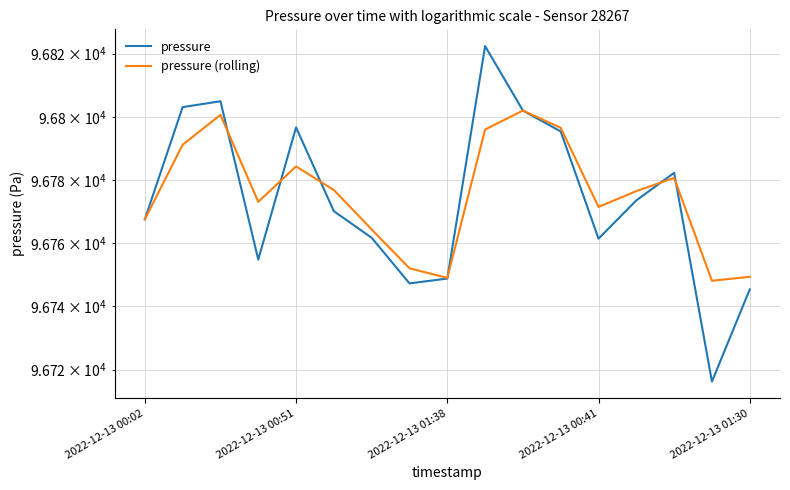

What is the value of the pressure point at the 7th from the left?

96761.7